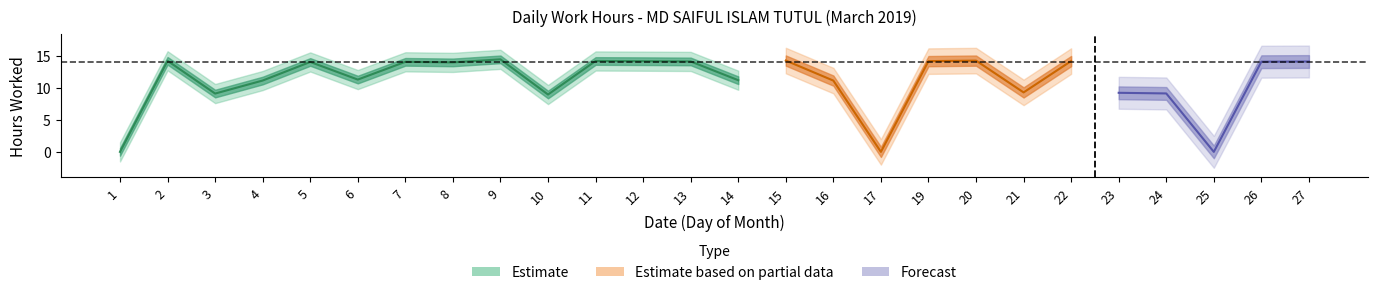

Is it true that the value at 19 is 20.7?

False